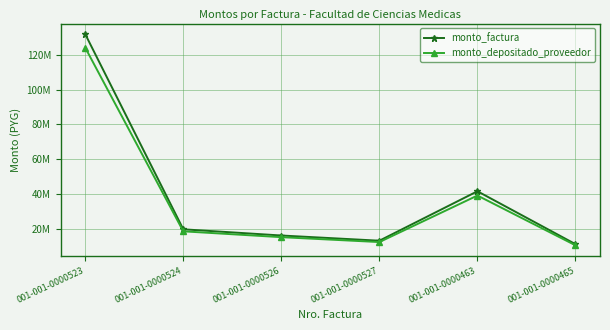

List the labels in order of monto_factura value, smallest first.

001-001-0000465, 001-001-0000527, 001-001-0000526, 001-001-0000524, 001-001-0000463, 001-001-0000523